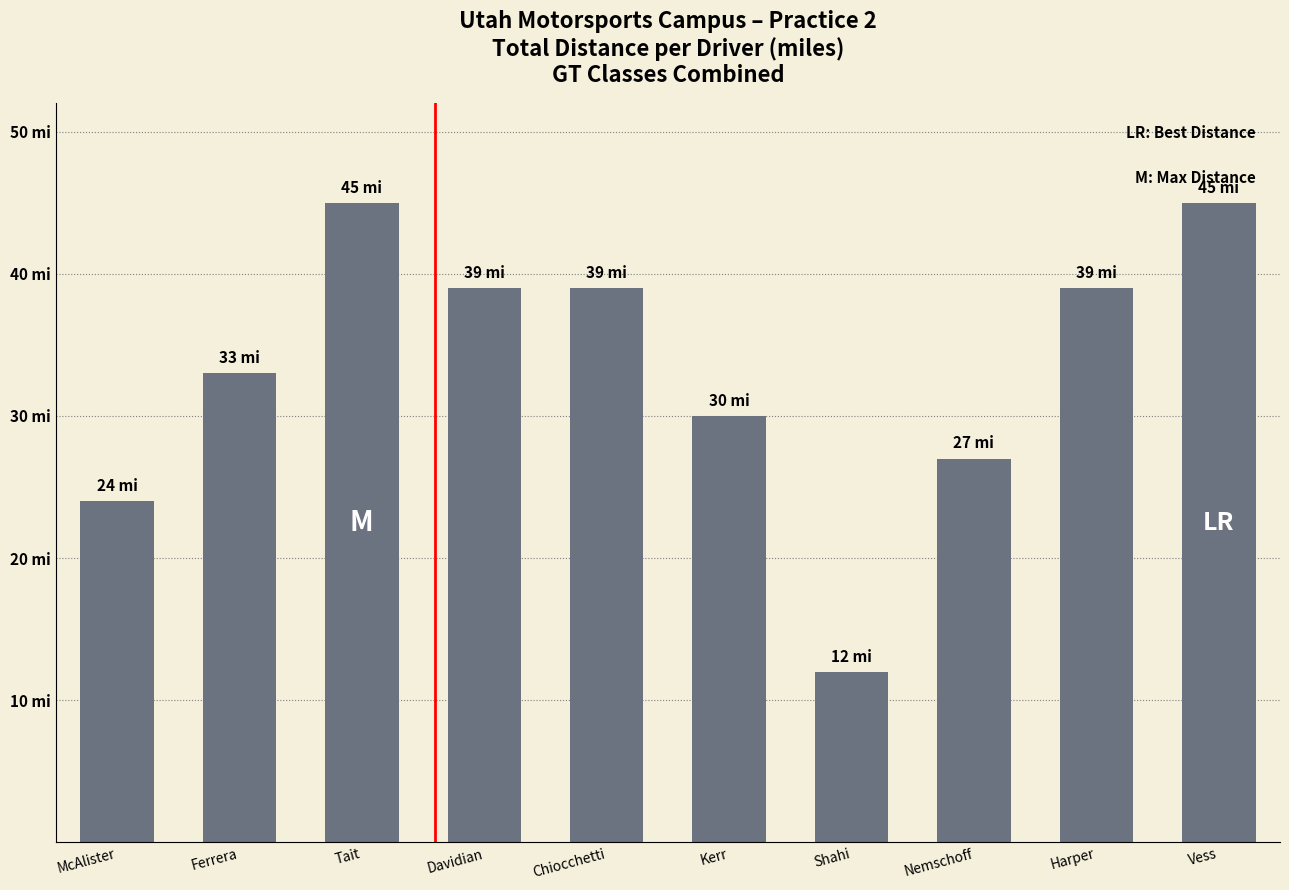

Is it true that the value at Vess is 14?

False